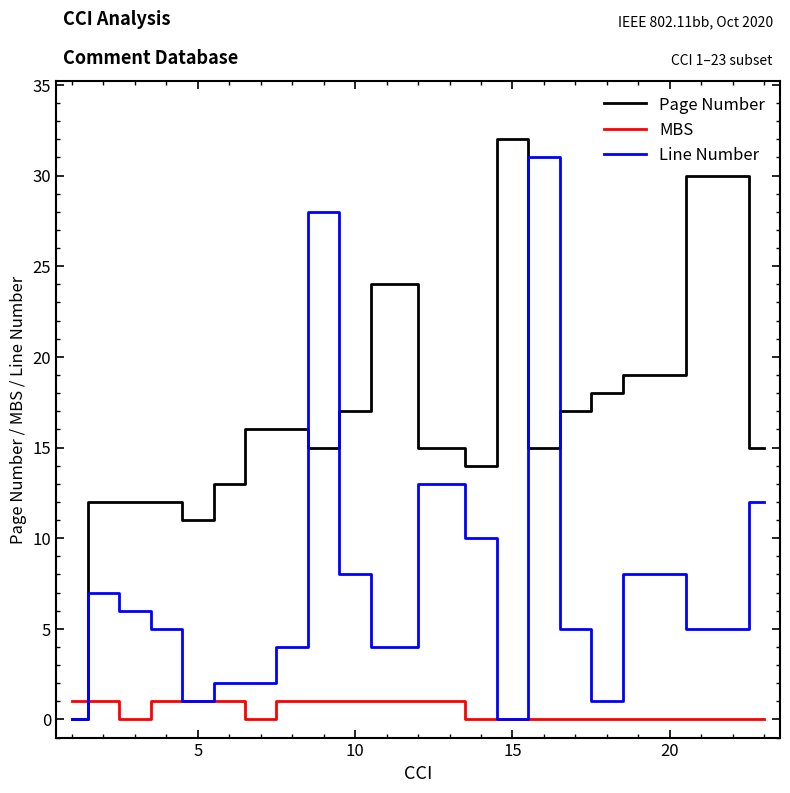

How many lines are shown in the chart?

3